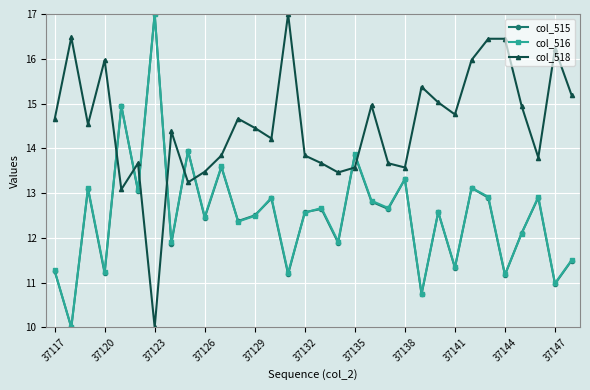

Which series has the largest total across all categories?

col_518